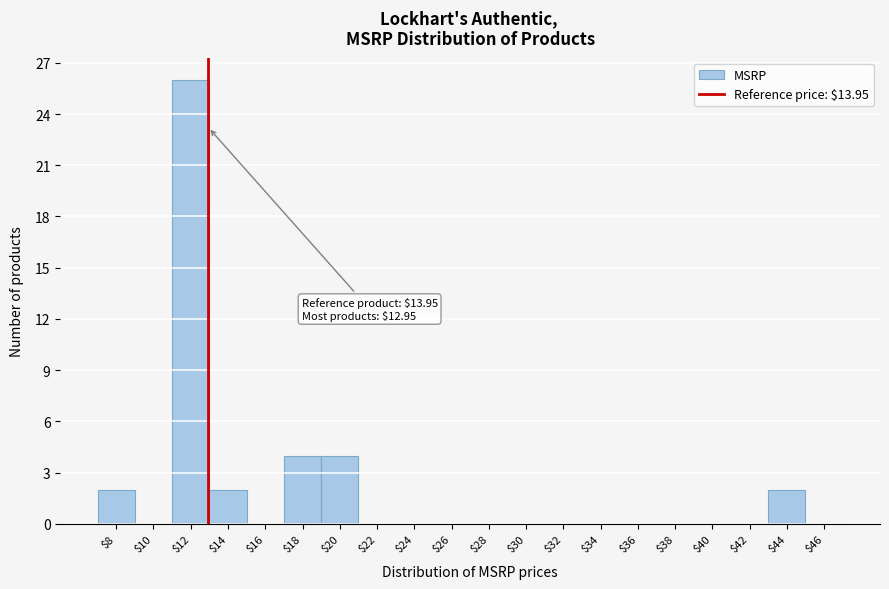

True or false: the data shows 0 at $8.

False